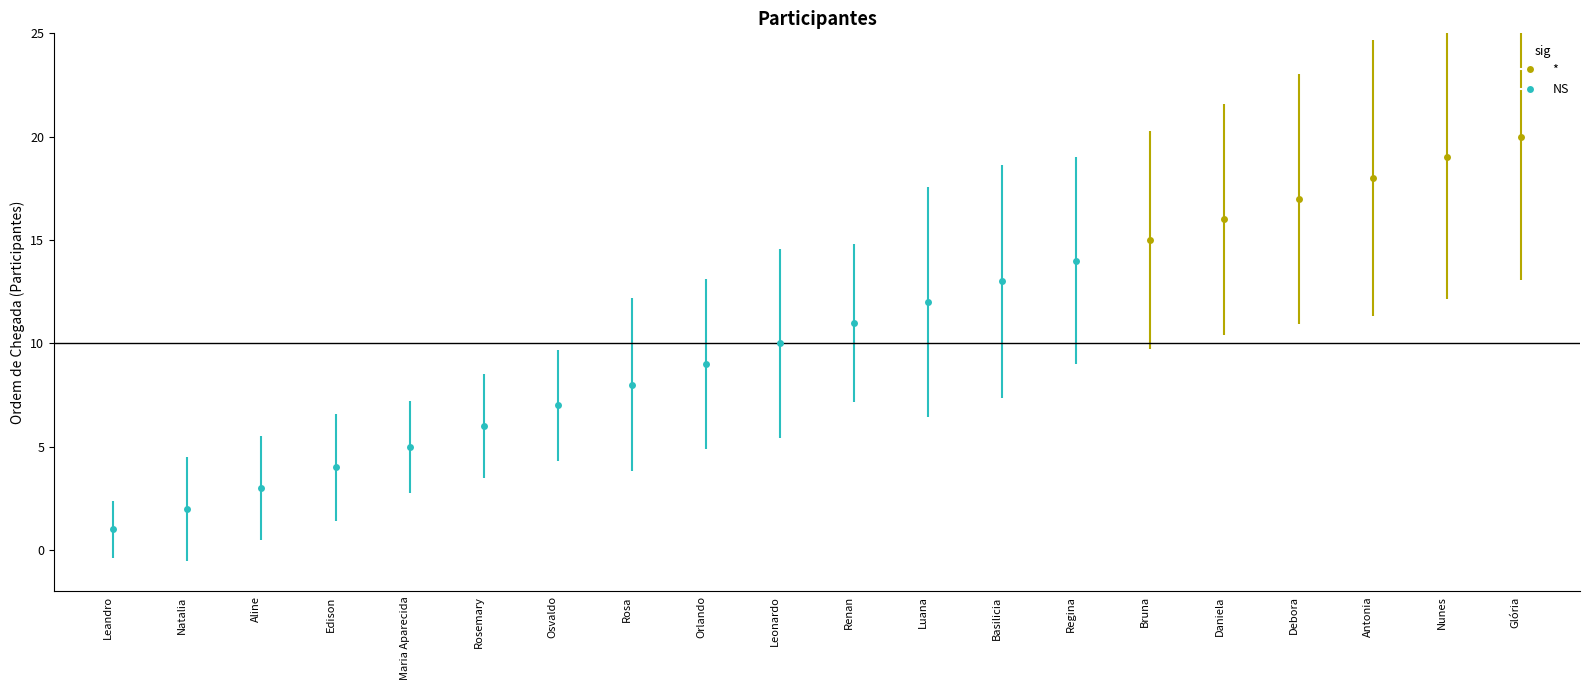

What is the average value?

10